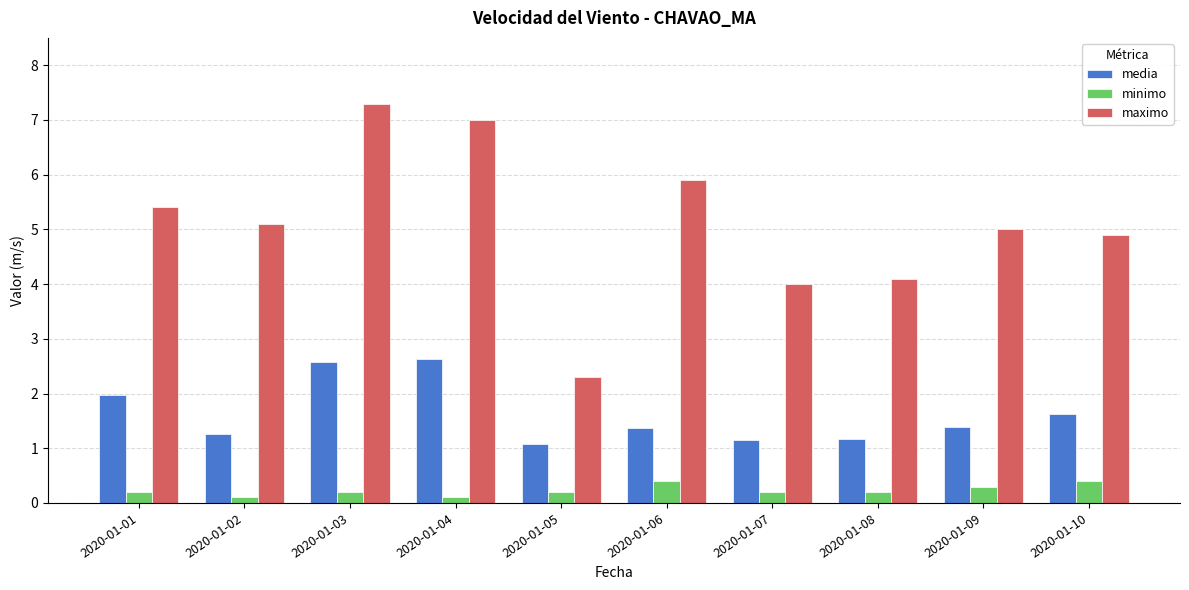

What is the sum of the media values at 2020-01-05 and 2020-01-10?

2.7